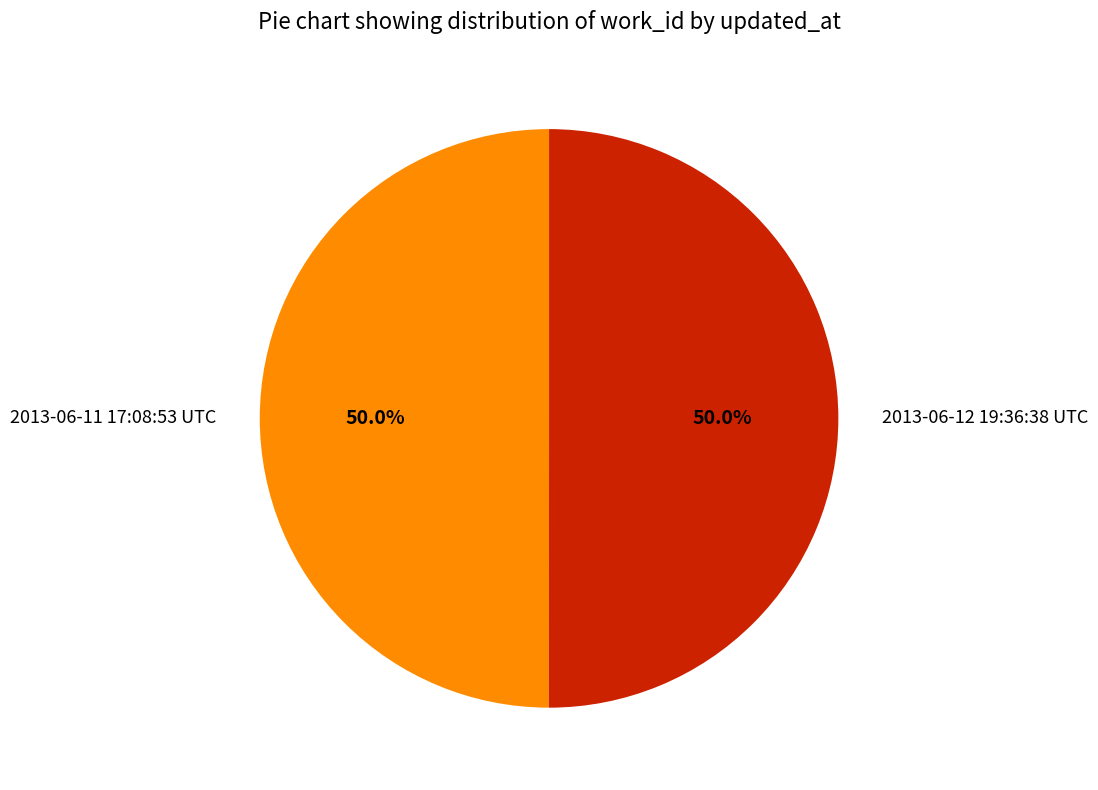

Approximately how many times larger is the value at 2013-06-12 19:36:38 UTC compared to 2013-06-11 17:08:53 UTC?

1.0